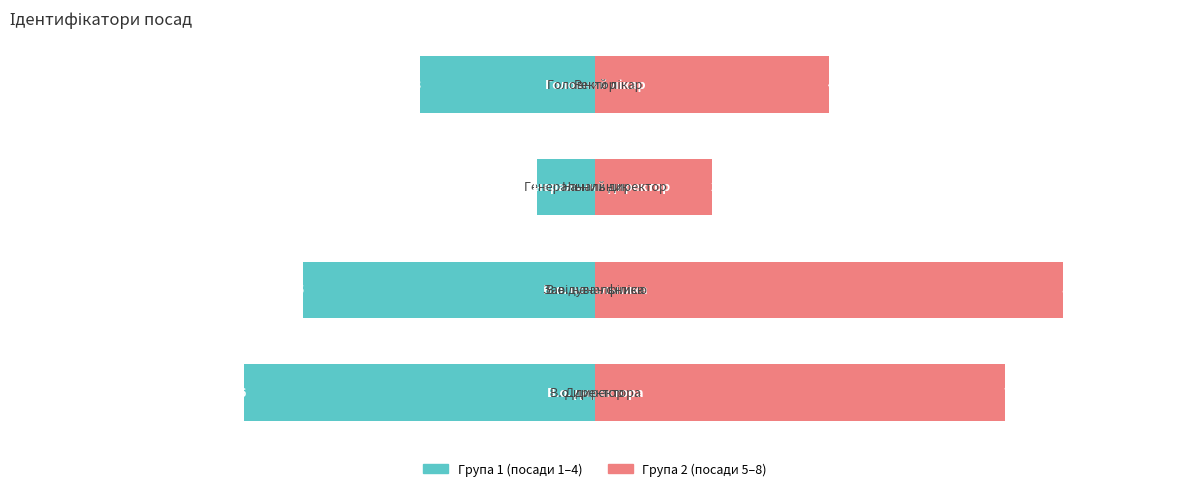

The Група 2 (5–8) series shows 11 at 1. True or false?

False